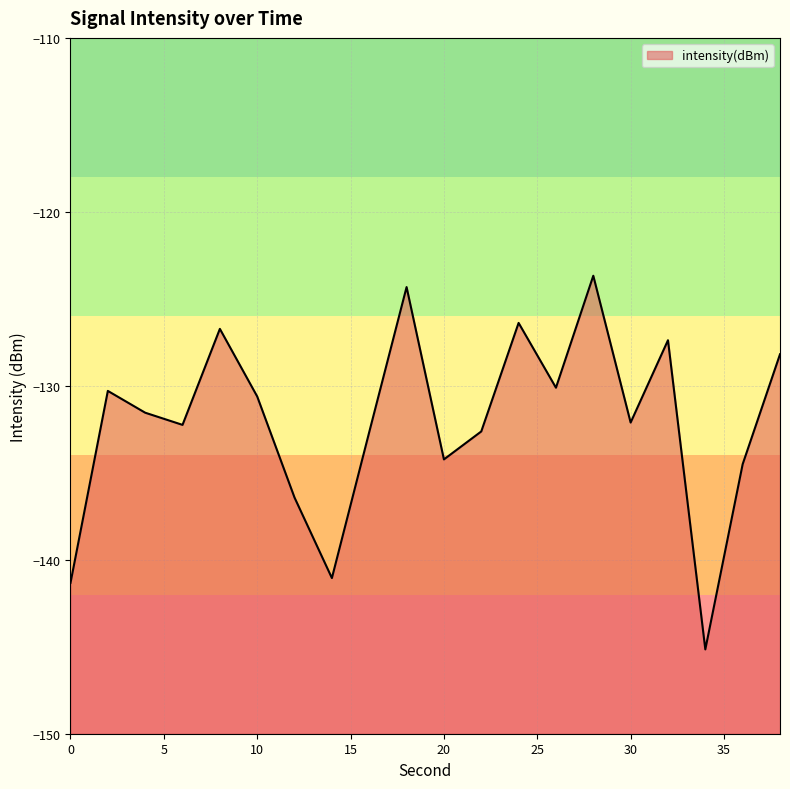

Where does the data first go above -131?

2